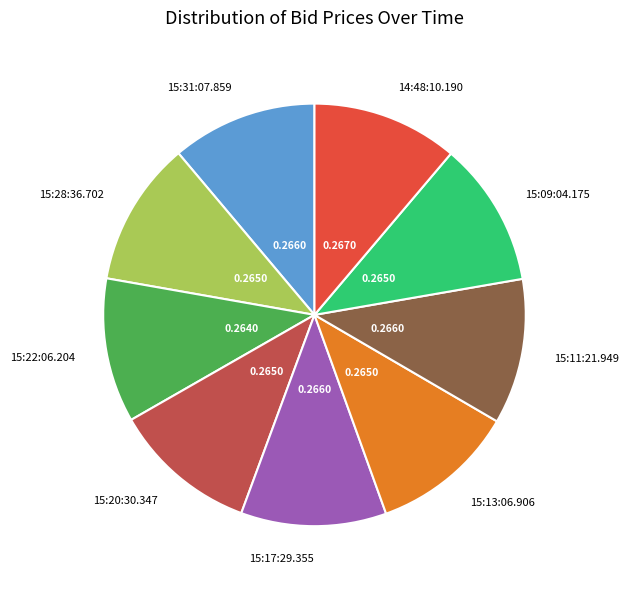

Does any single category account for the majority?

No